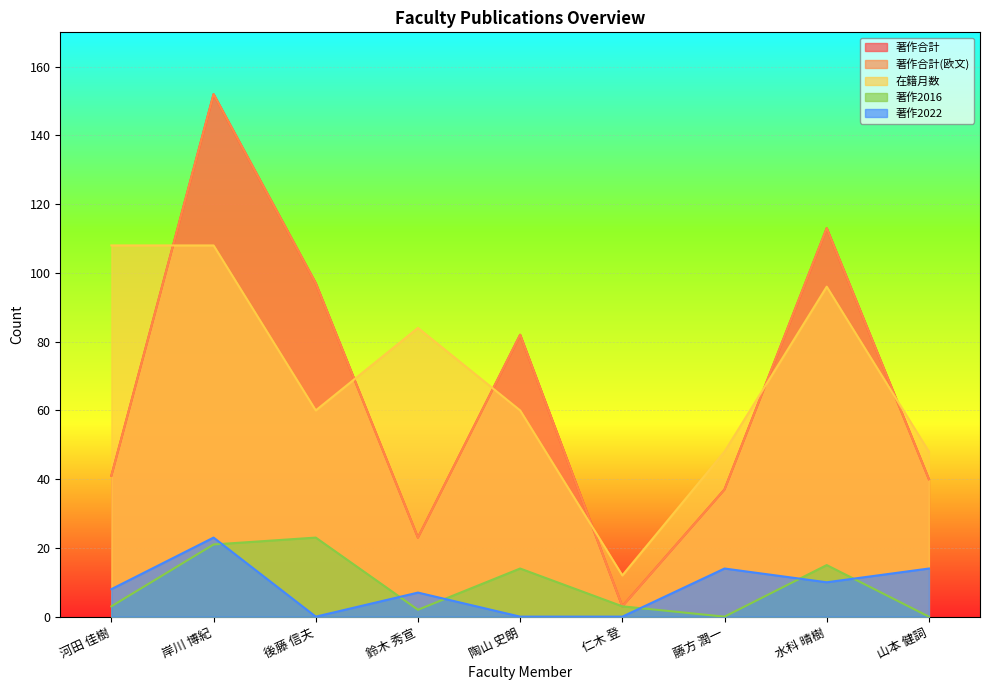

True or false: 著作2016 has more than 0 interior local peaks.

True